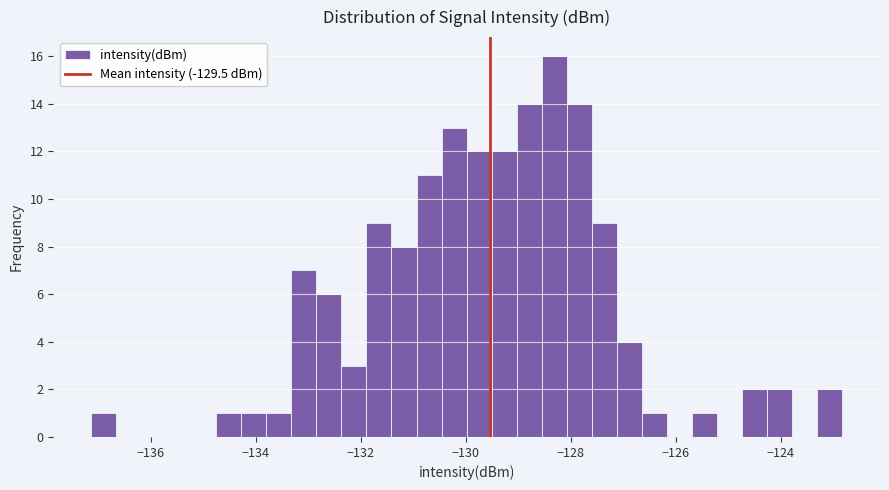

Read against the x-axis, roughly where is the centre of the tallest bar?

-128.4